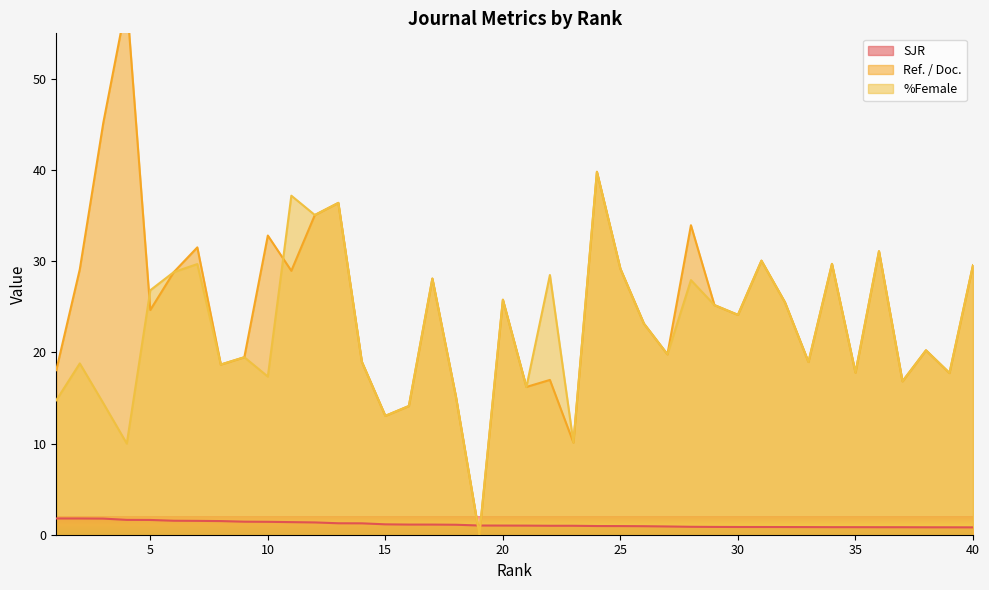

Which series has the largest total across all categories?

Ref. / Doc.